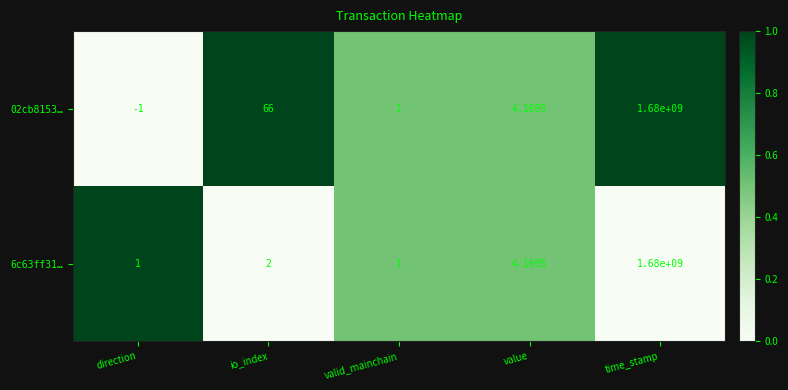

List the labels in order of 02cb8153… value, largest first.

time_stamp, io_index, value, valid_mainchain, direction